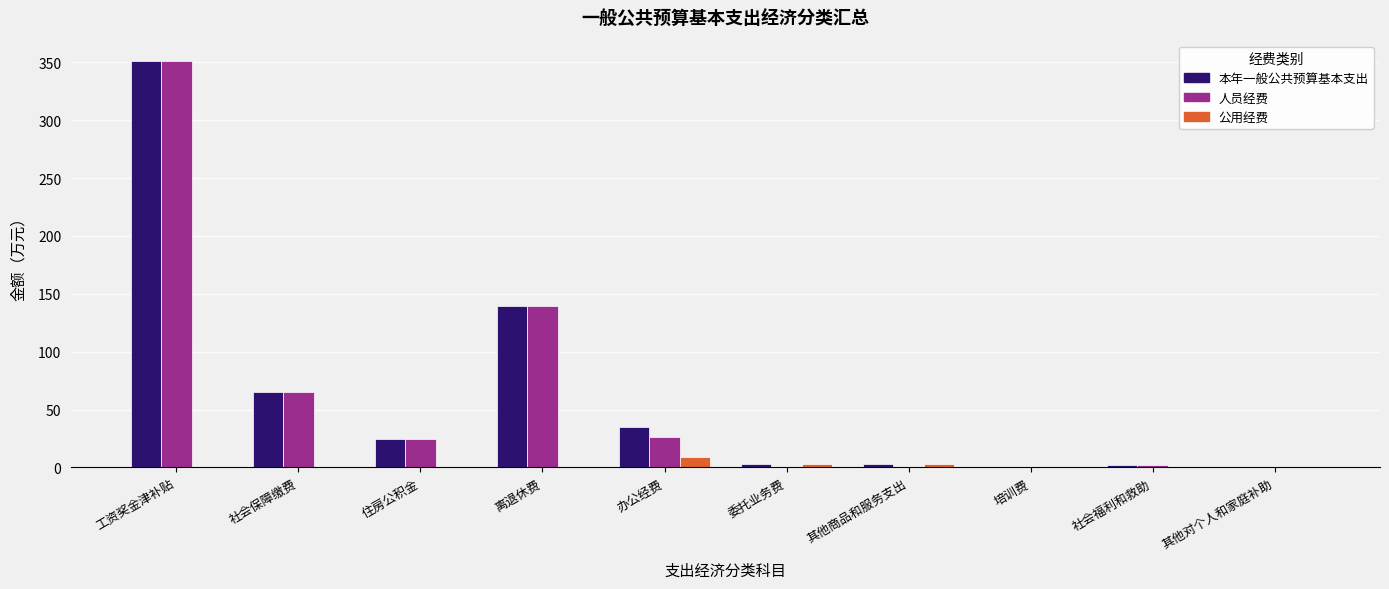

The value of 本年一般公共预算基本支出 at 离退休费 is 139.2. True or false?

True